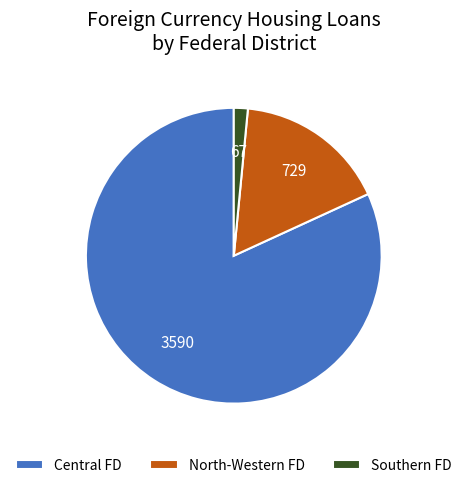

Is it true that North-Western FD is 17% of the pie?

True